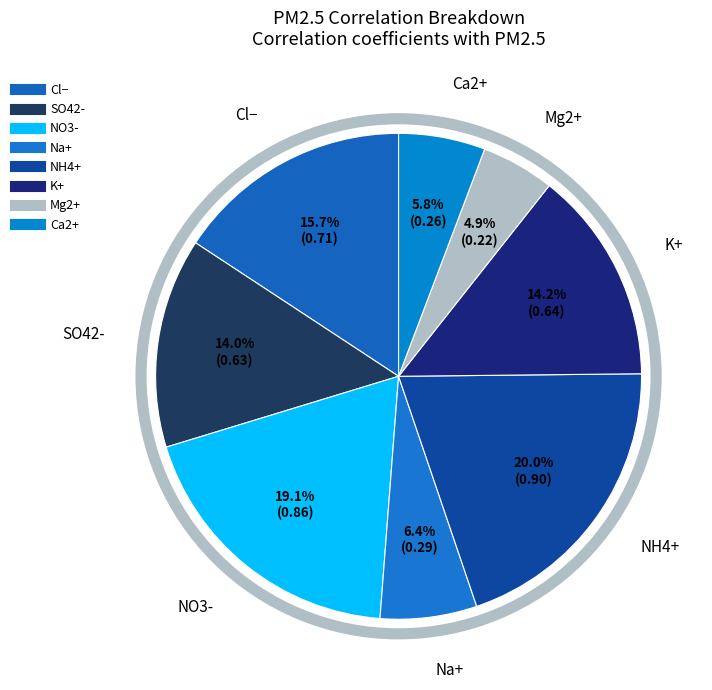

Is there any slice that represents more than half of the pie?

No